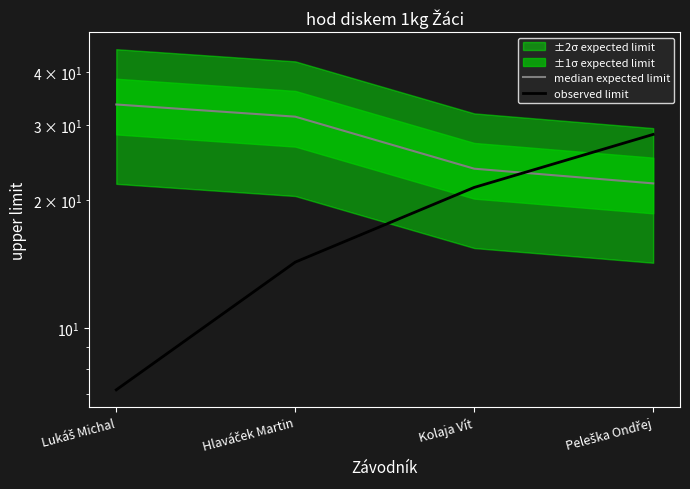

Which series has the largest range (max minus min)?

observed limit